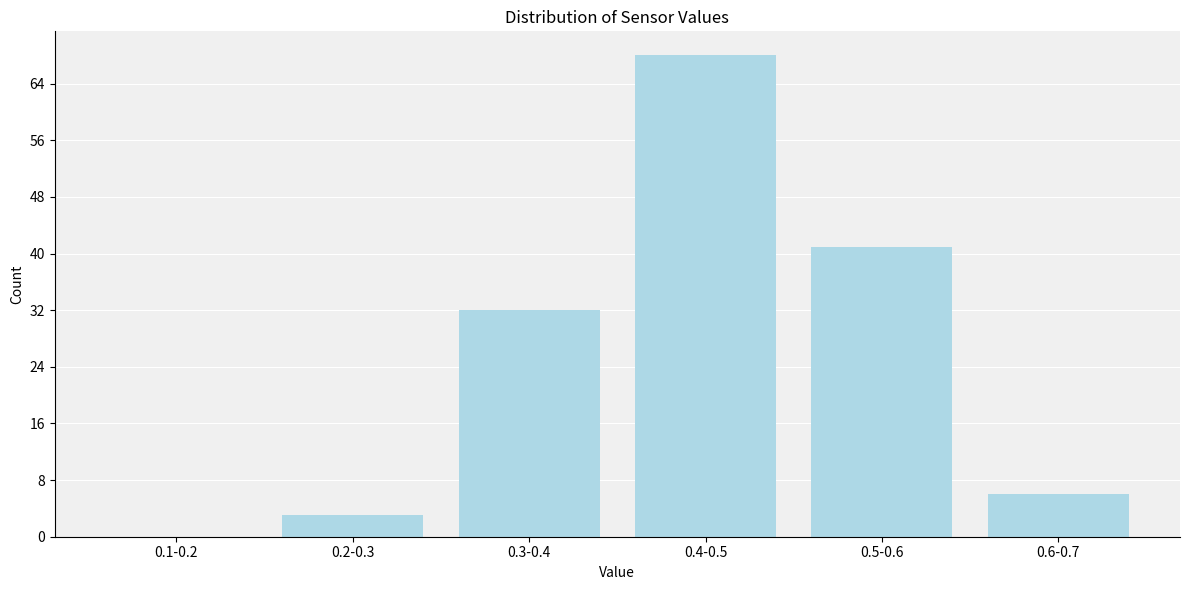

Reading left to right, list all the values displayed in this chart.

0.1-0.2=0	0.2-0.3=3	0.3-0.4=32	0.4-0.5=68	0.5-0.6=41	0.6-0.7=6